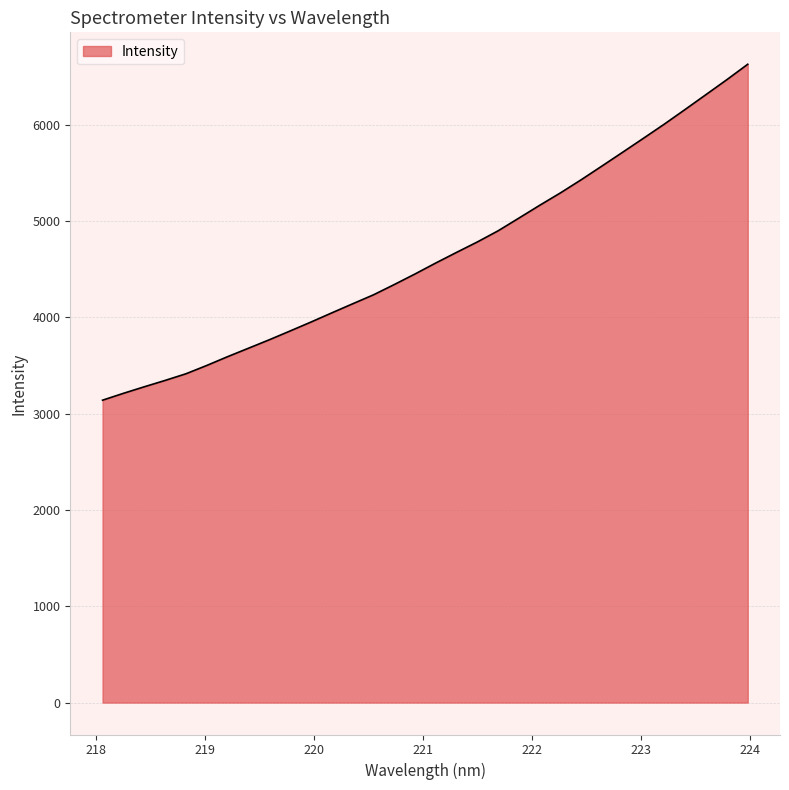

Reading left to right, extract all data points from this chart.

3140.0	3211.2	3279.0	3345.0	3414.1	3500.4	3591.7	3679.2	3767.0	3858.3	3950.9	4046.2	4140.2	4233.4	4340.2	4450.2	4564.5	4674.9	4783.3	4899.3	5031.5	5164.5	5293.6	5430.4	5573.2	5717.0	5862.1	6008.6	6160.7	6314.5	6469.0	6628.3